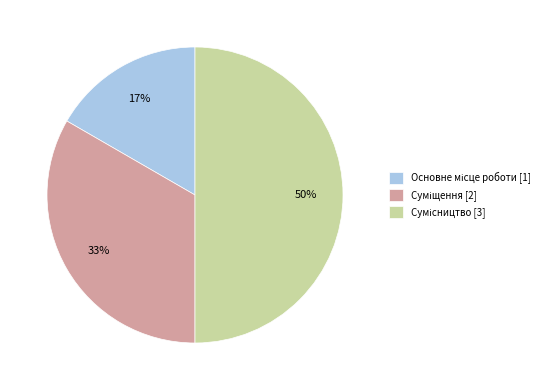

Is it true that Сумісництво is 50% of the pie?

True